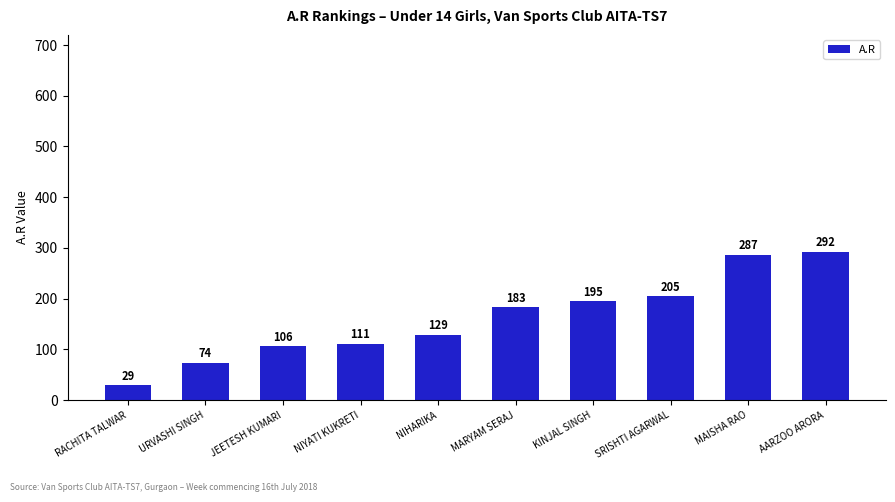

True or false: the data shows 183 at MARYAM SERAJ.

True